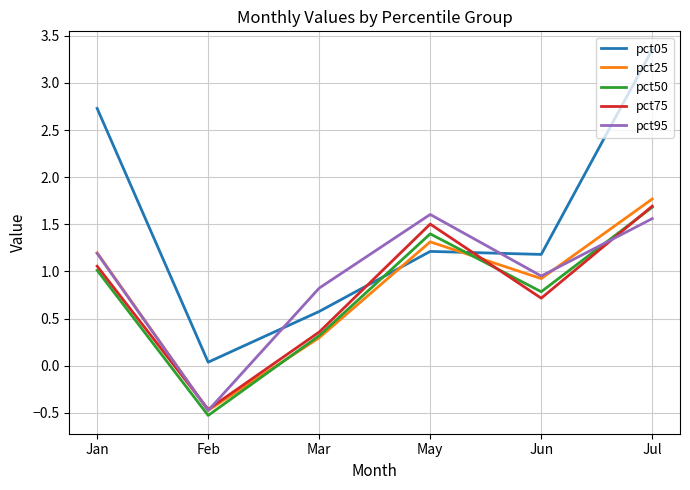

Where does the pct95 series first go above 1?

Jan